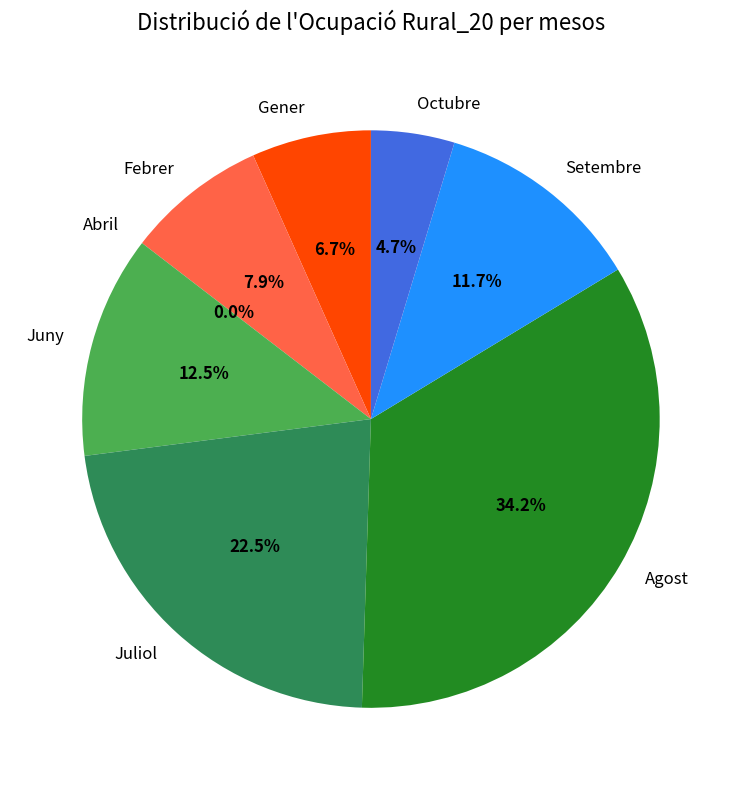

Which category has the biggest portion of the pie?

Agost